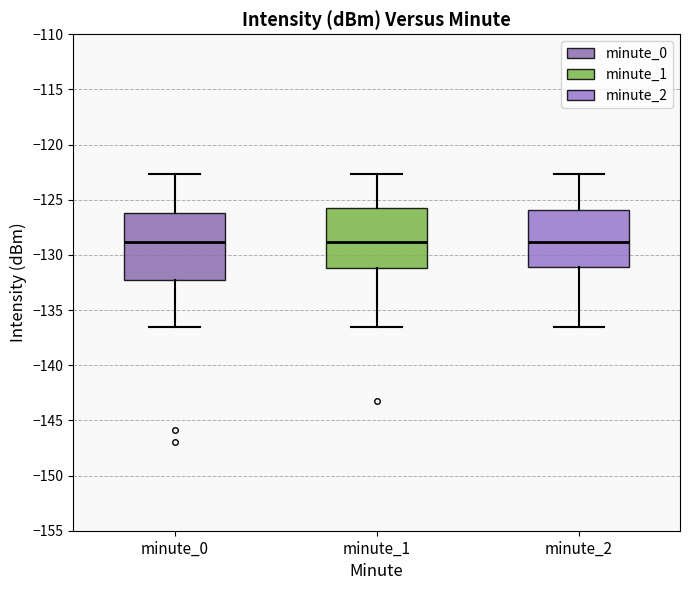

Reading left to right, transcribe this box plot: for each box, give where its median line is, the range the box spans, and where its two whiskers end, as read against the y-axis. The values are not printed on the chart, so give them approximately, as read against the axis.

minute_0: median -129.0, box -132.5 to -126.0, whiskers -136.5 to -122.5
minute_1: median -129.0, box -131.0 to -125.5, whiskers -136.5 to -122.5
minute_2: median -129.0, box -131.0 to -126.0, whiskers -136.5 to -122.5